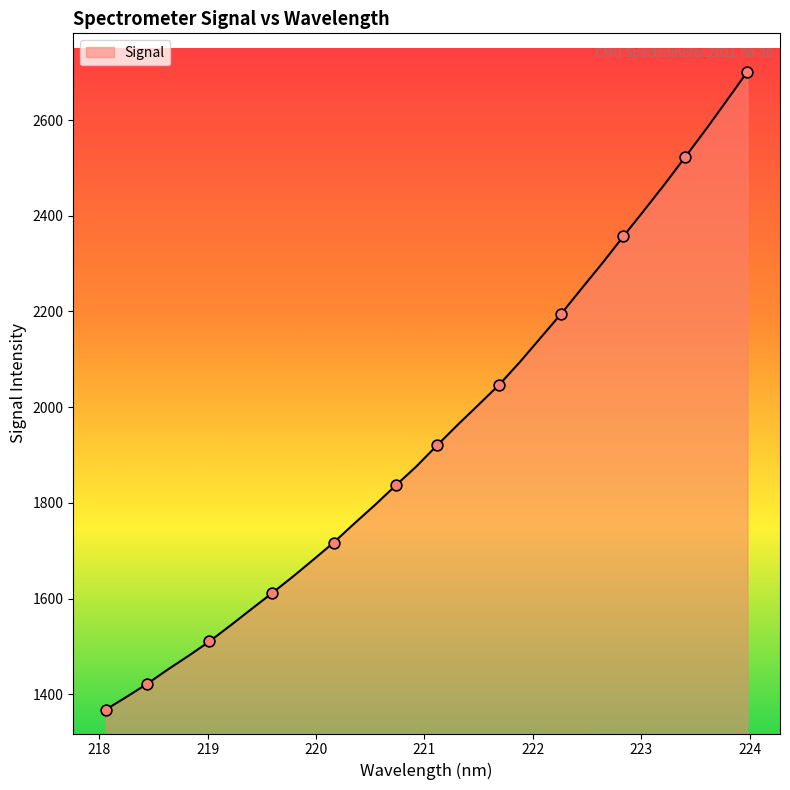

What is the smallest value displayed?

1368.0